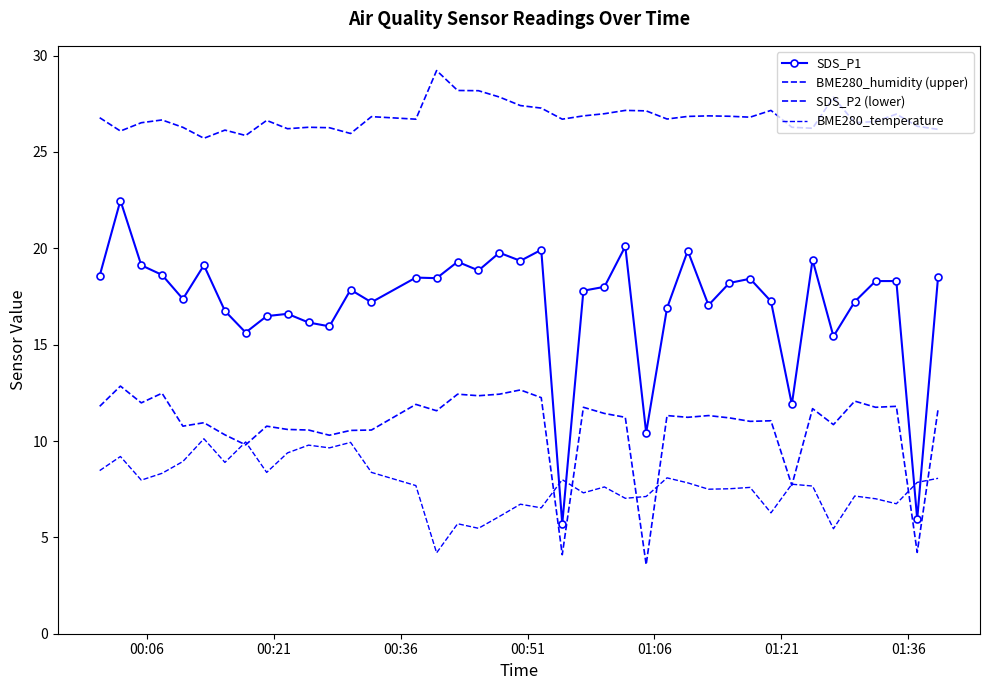

Reading left to right, extract all data points from this chart.

SDS_P1: 18.6	22.5	19.1	18.6	17.4	19.1	16.8	15.6	16.5	16.6	16.1	15.9	17.9	17.2	18.5	18.4	19.3	18.9	19.8	19.4	19.9	5.7	17.8	18.0	20.1	10.4	16.9	19.9	17.1	18.2	18.4	17.2	11.9	19.4	15.4	17.2	18.3	18.3	6.0	18.5
BME280_humidity (upper): 26.8	26.1	26.5	26.7	26.3	25.7	26.1	25.9	26.6	26.2	26.3	26.3	26.0	26.8	26.7	29.2	28.2	28.2	27.9	27.4	27.3	26.7	26.9	27.0	27.2	27.1	26.7	26.8	26.9	26.9	26.8	27.2	26.3	26.2	27.8	26.5	26.6	27.0	26.3	26.2
SDS_P2 (lower): 11.8	12.8	12.0	12.5	10.8	10.9	10.3	9.8	10.8	10.6	10.6	10.3	10.6	10.6	11.9	11.6	12.4	12.3	12.4	12.7	12.2	4.1	11.8	11.4	11.2	3.6	11.3	11.2	11.3	11.2	11.0	11.1	7.7	11.7	10.8	12.1	11.8	11.8	4.2	11.7
BME280_temperature: 8.5	9.2	8.0	8.3	8.9	10.1	8.9	10.0	8.4	9.4	9.8	9.6	9.9	8.4	7.7	4.2	5.7	5.5	6.1	6.7	6.5	8.0	7.3	7.6	7.0	7.1	8.1	7.8	7.5	7.5	7.6	6.3	7.8	7.7	5.4	7.1	7.0	6.7	7.9	8.1